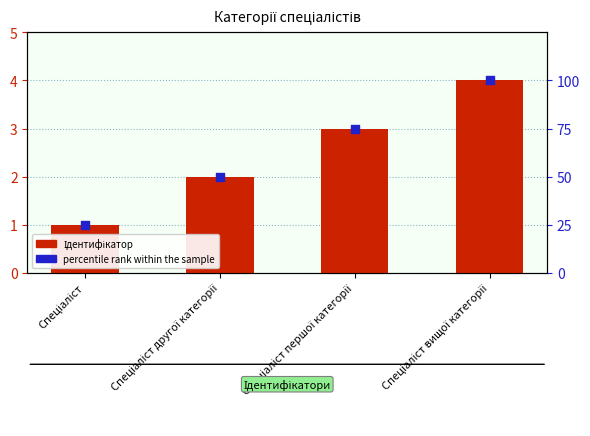

Is the value of Ідентифікатор at Спеціаліст першої категорії greater than the value of percentile rank within the sample at Спеціаліст?

No